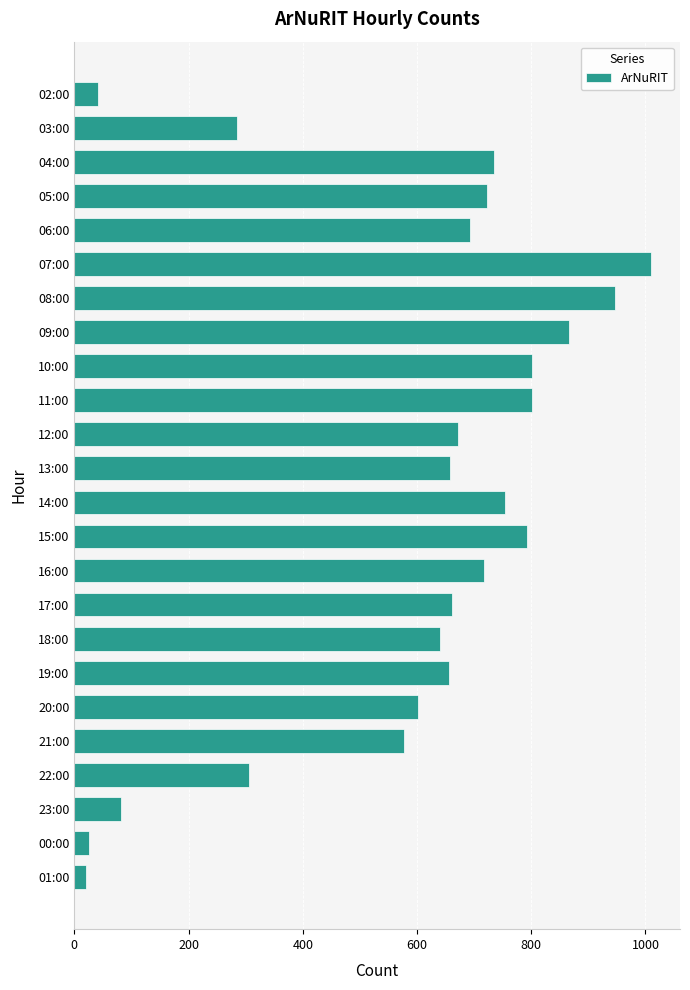

At which category does the chart reach its peak across all series?

07:00